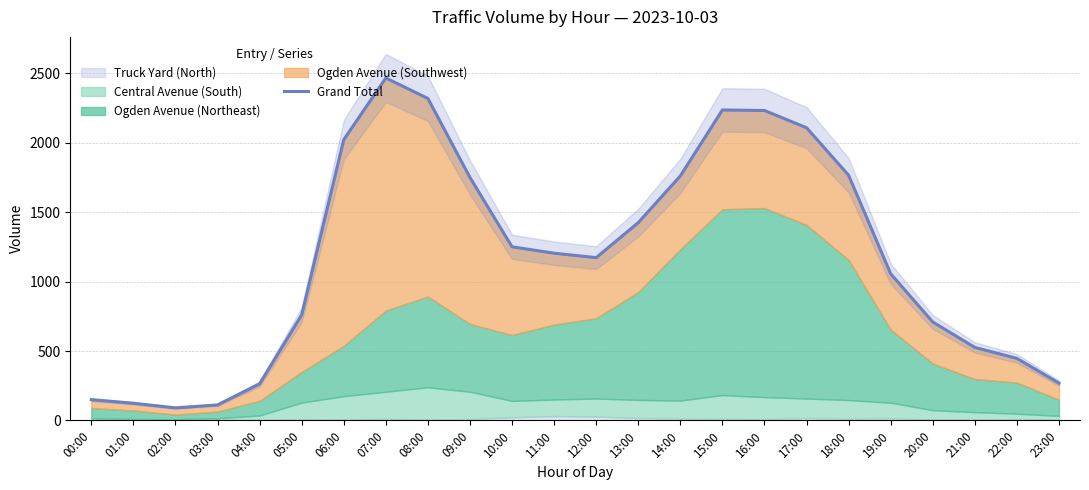

Where is the first local maximum?

07:00